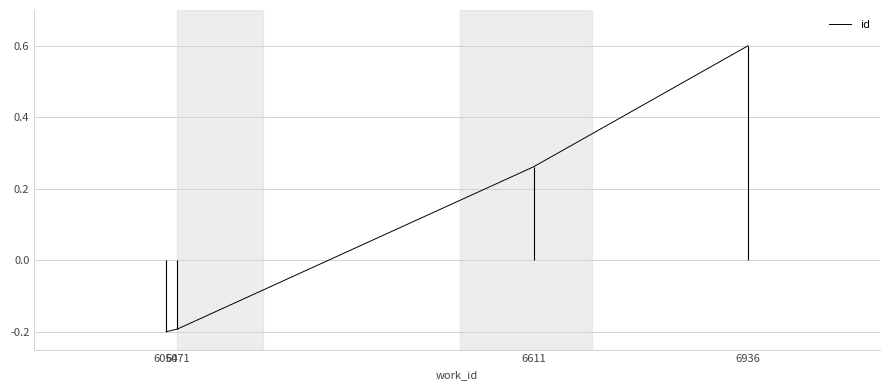

What is the difference between the second highest and second lowest values?

0.5